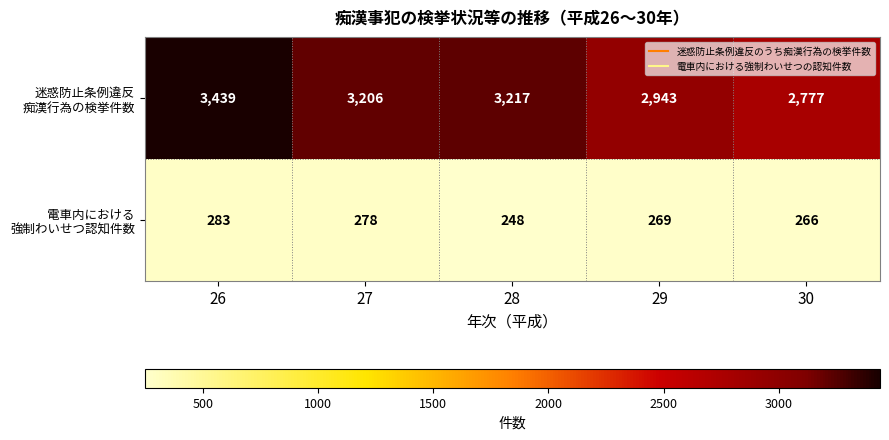

What is the total value across all series at 30?

3043